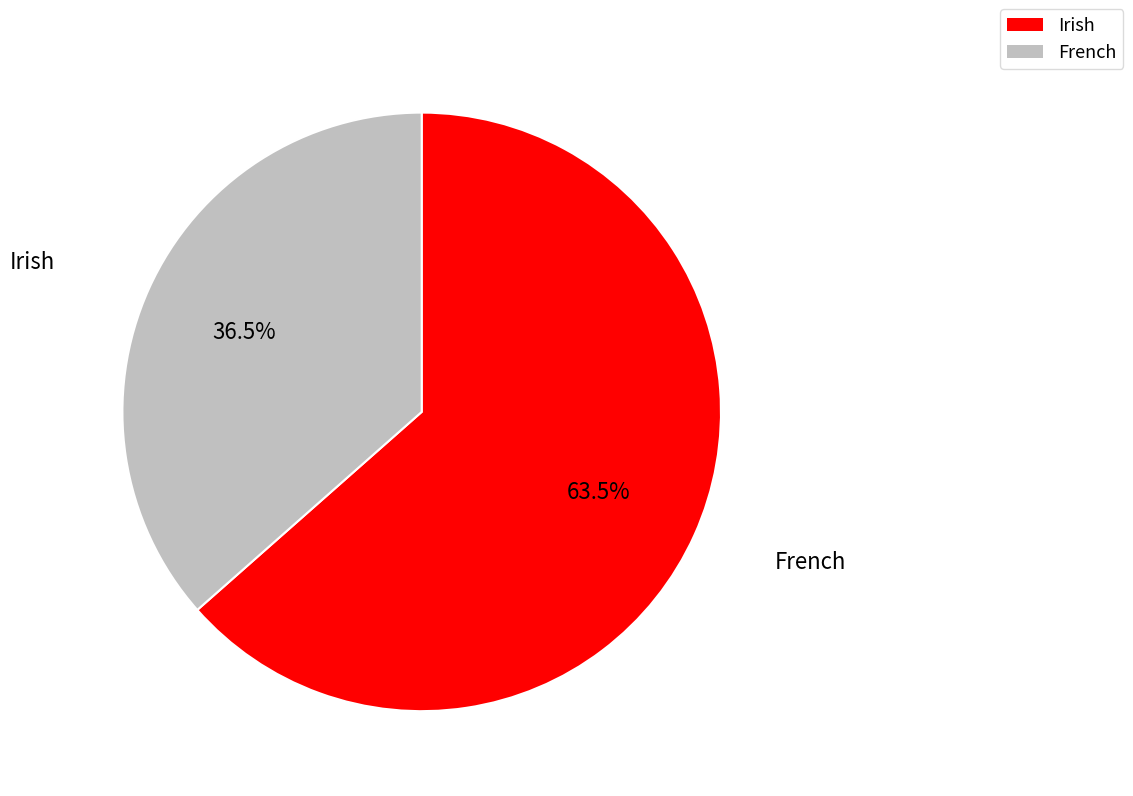

What is the largest slice in the pie chart?

Irish